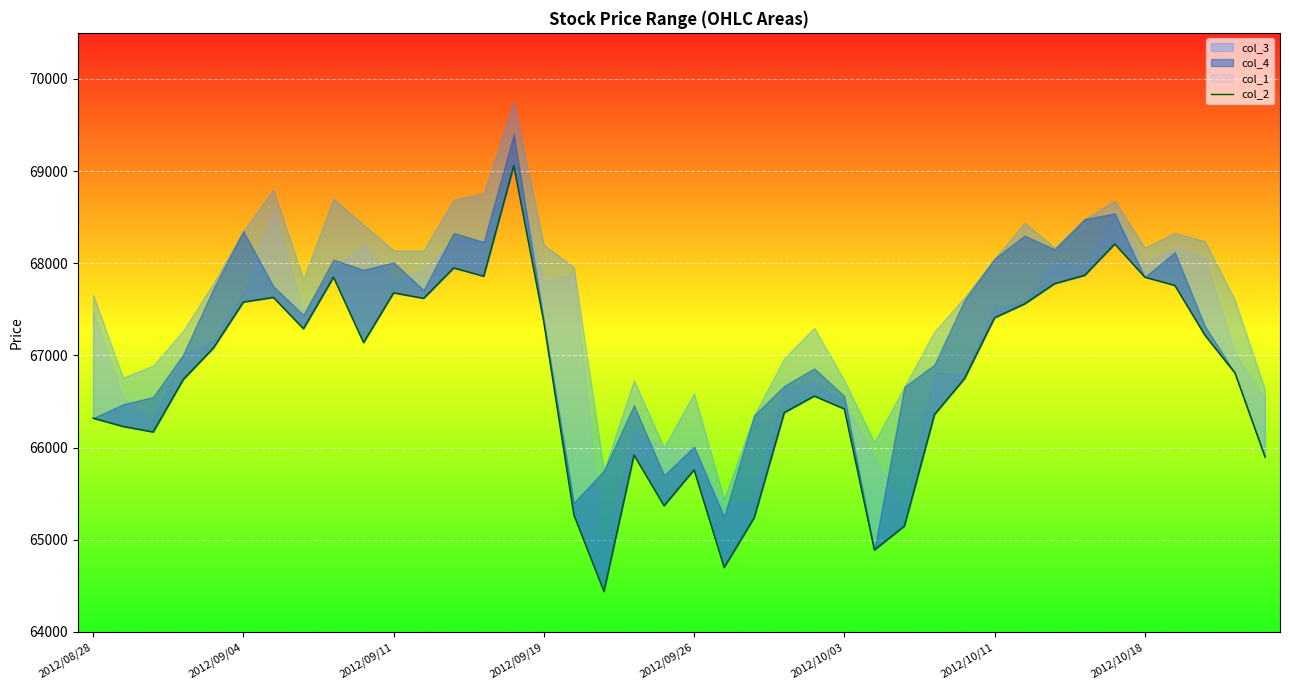

True or false: there are more than 0 points higher than both neighbors.

True